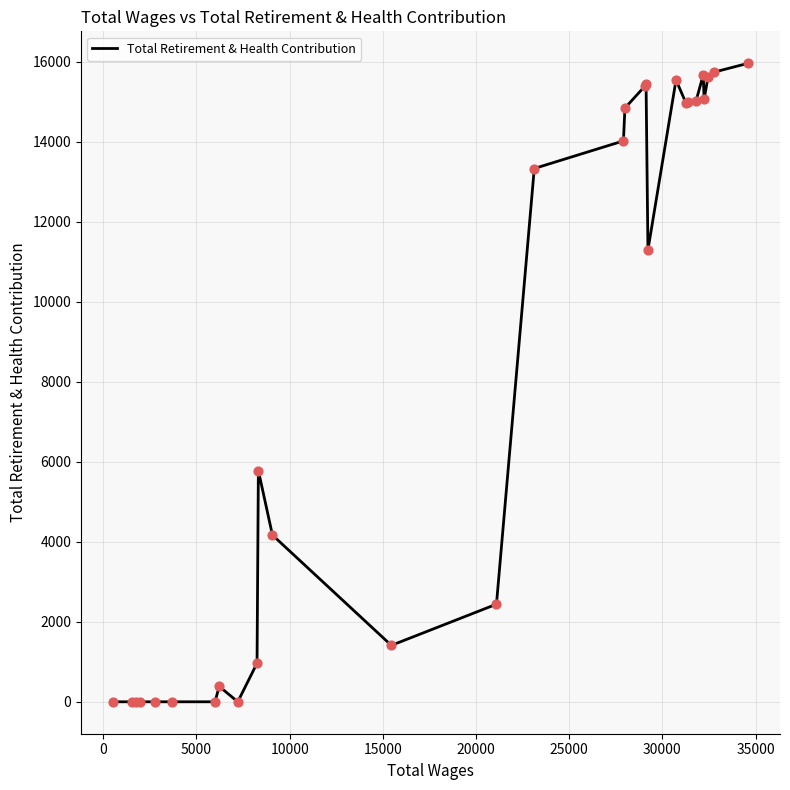

What is the maximum value shown in the chart?

15957